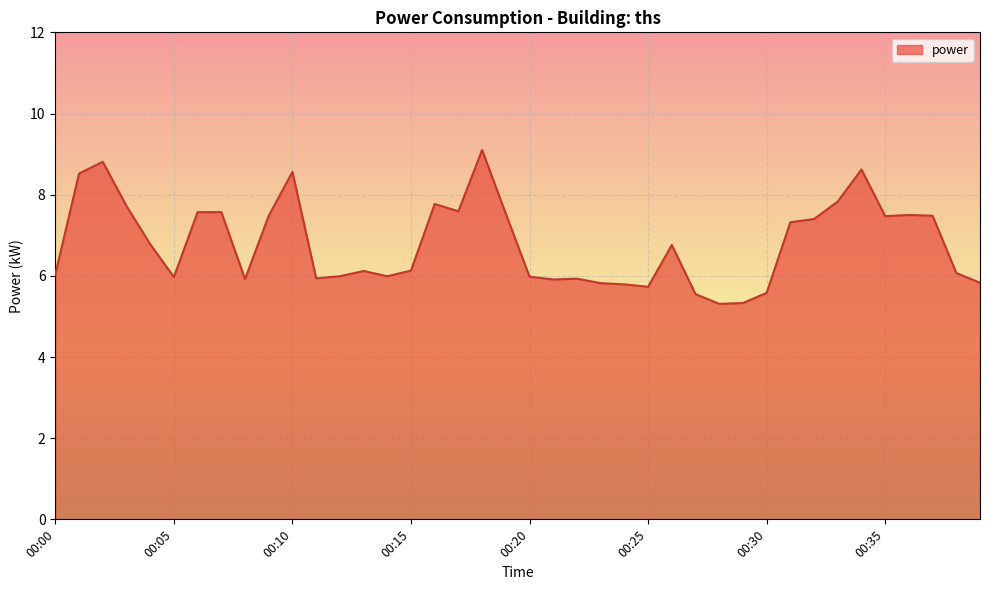

What is the difference between the maximum and minimum values?

3.8